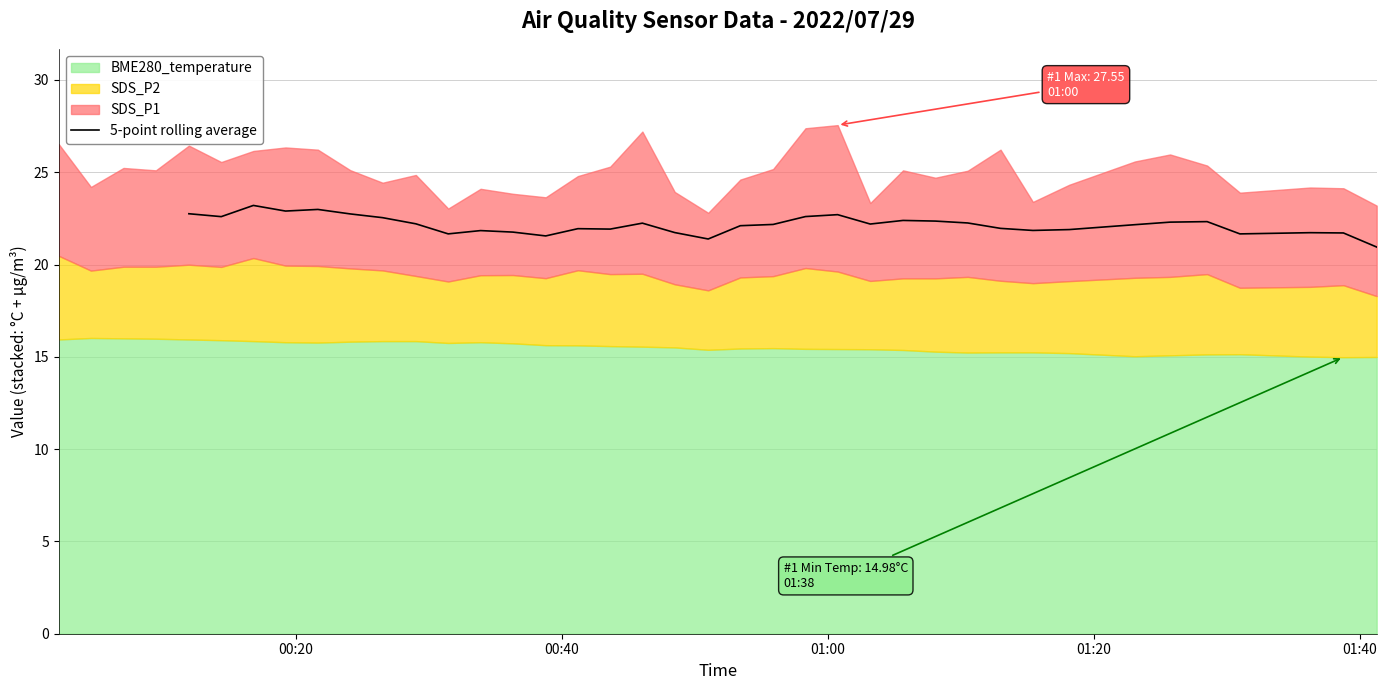

How many interior local peaks (higher than both neighbors) does the data have?

9